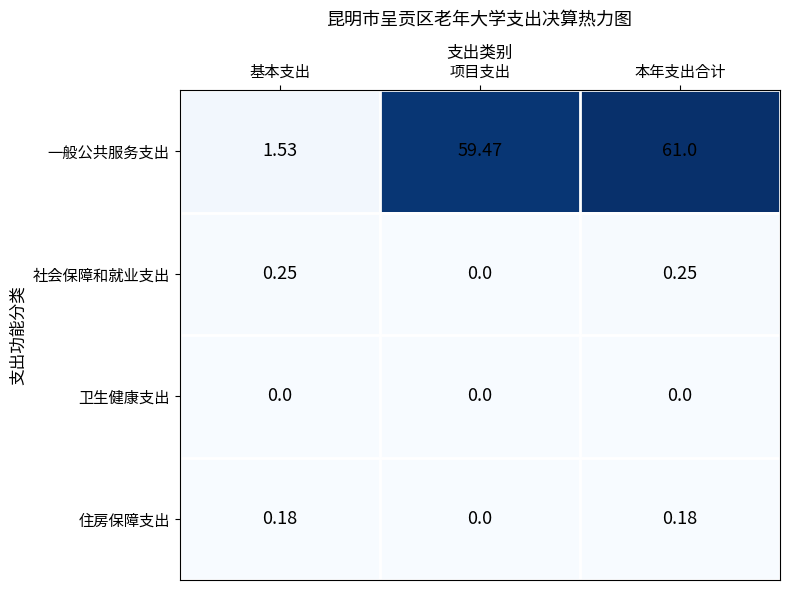

At which label is 住房保障支出 closest to 0?

项目支出